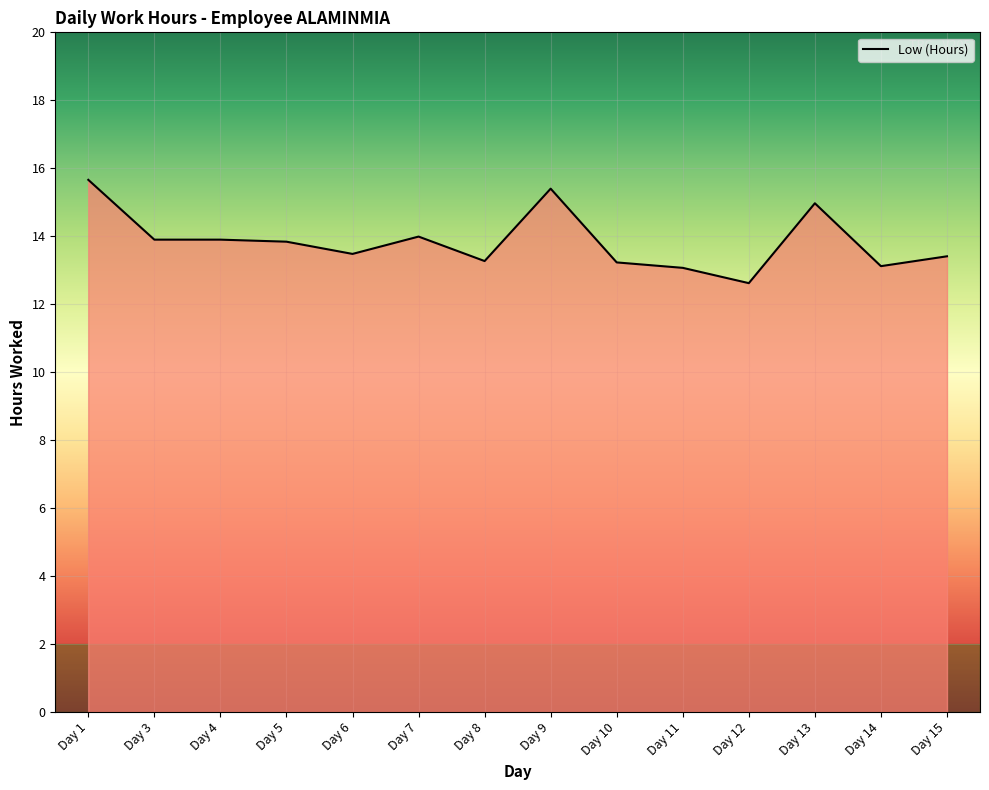

What is the sum of the values at Day 3 and Day 11?

27.0